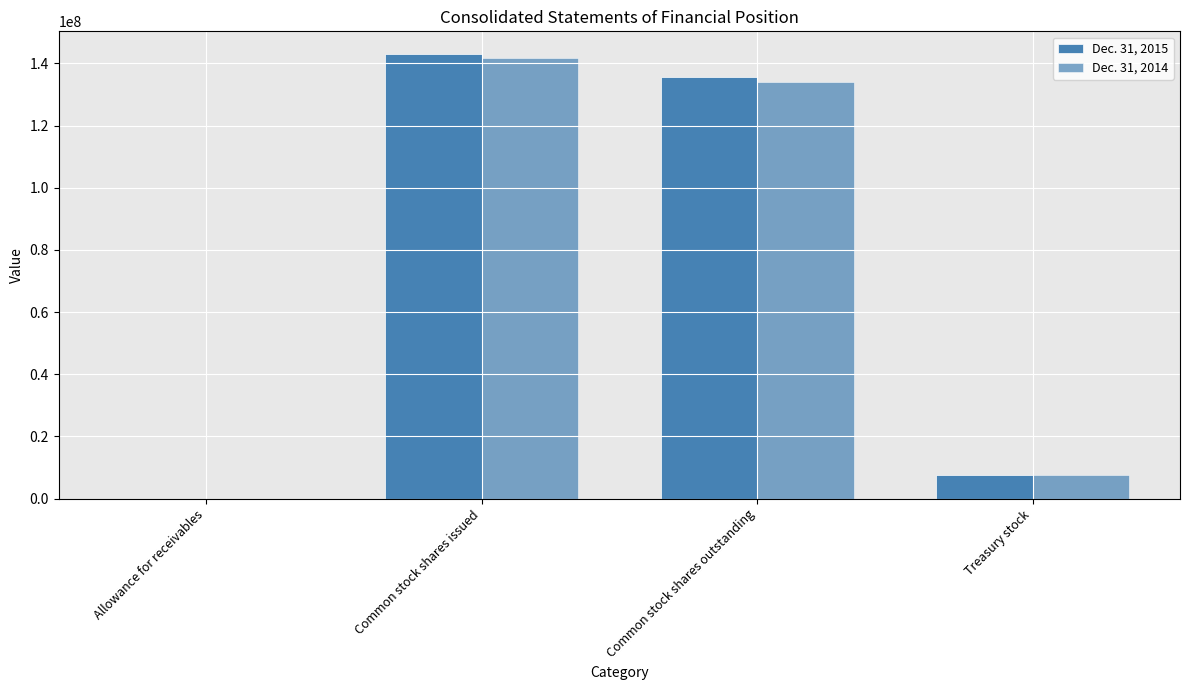

How many distinct data groups are displayed?

2